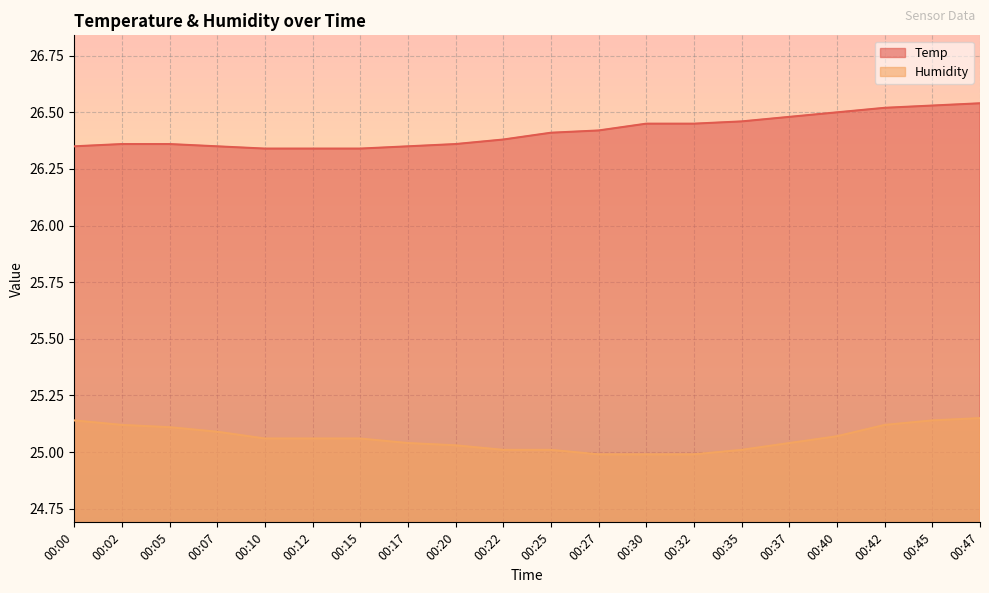

What is the total value across all series at 00:10?

51.4